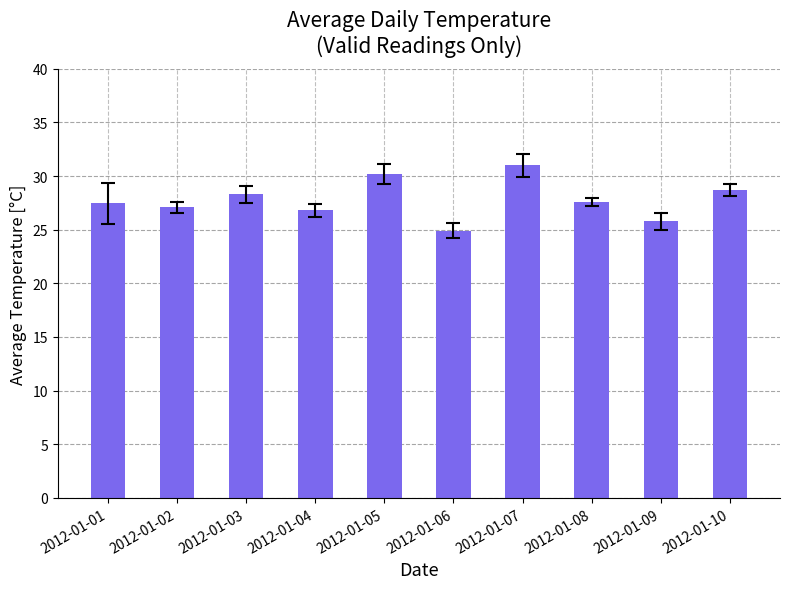

What is the difference between the second highest and second lowest values?

4.4